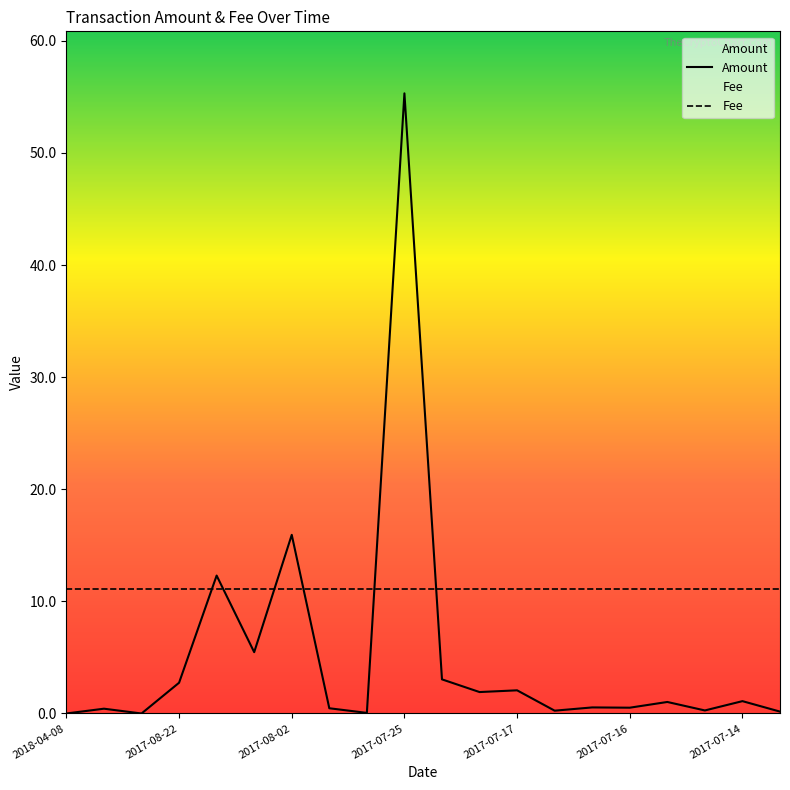

Does the chart display data point markers on the line(s)?

No